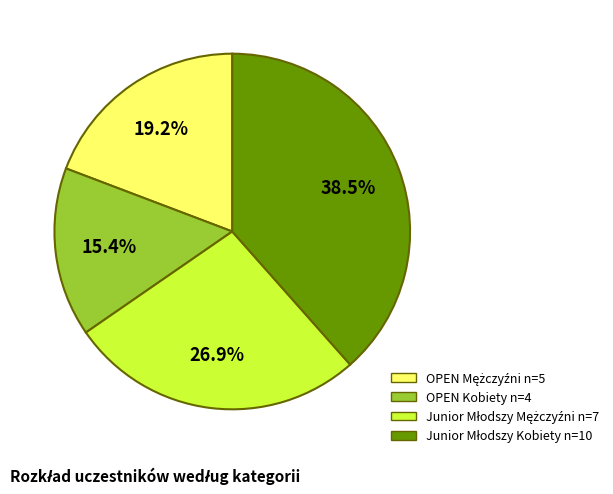

Is there any slice that represents more than half of the pie?

No